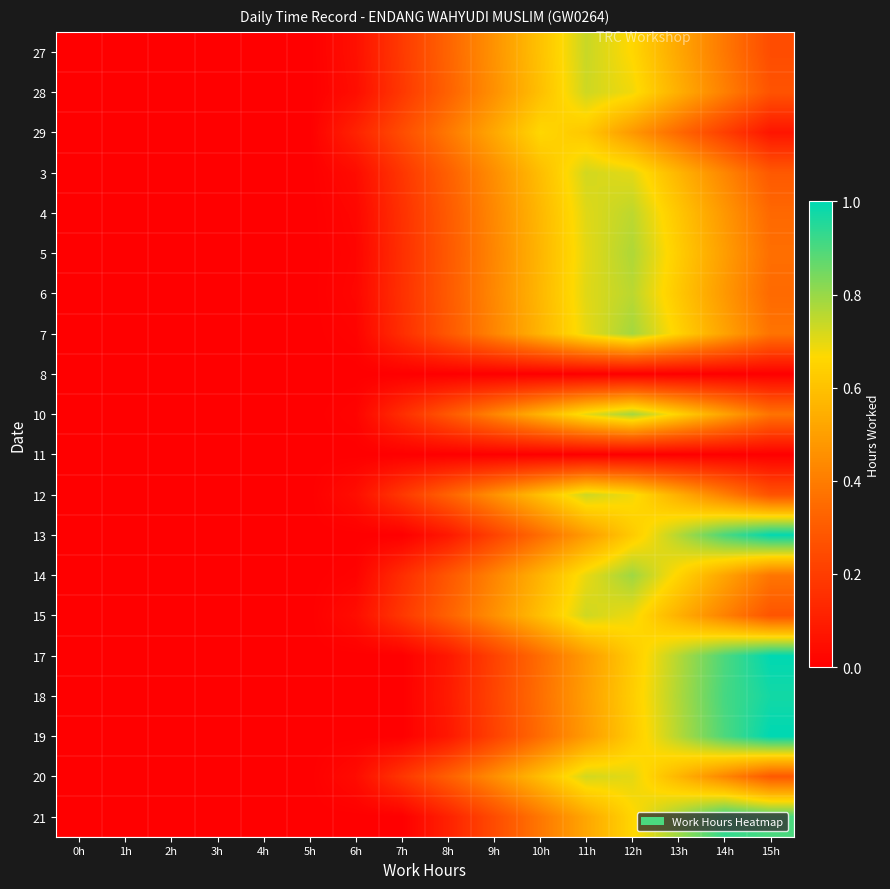

Which category has the highest value across all series?

15h